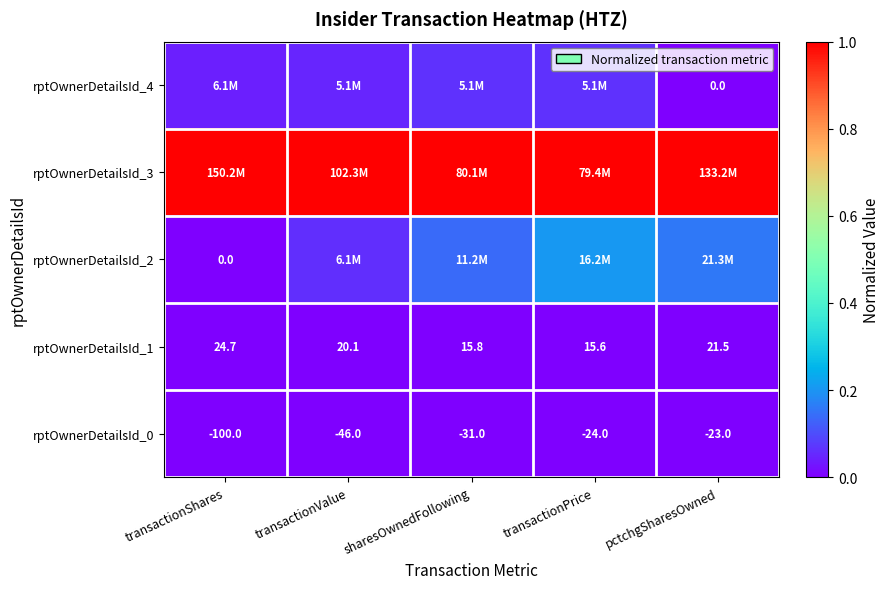

List the labels in order of rptOwnerDetailsId_1 value, smallest first.

transactionPrice, sharesOwnedFollowing, transactionValue, pctchgSharesOwned, transactionShares